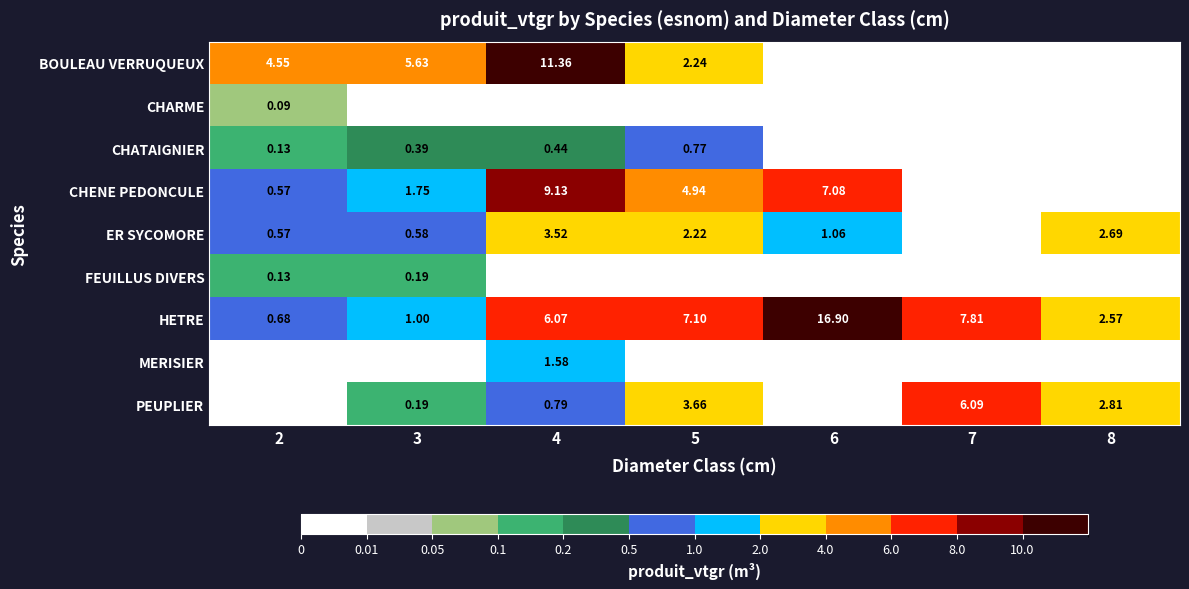

Rank the categories by CHENE PEDONCULE value from highest to lowest.

4, 6, 5, 3, 2, 7, 8